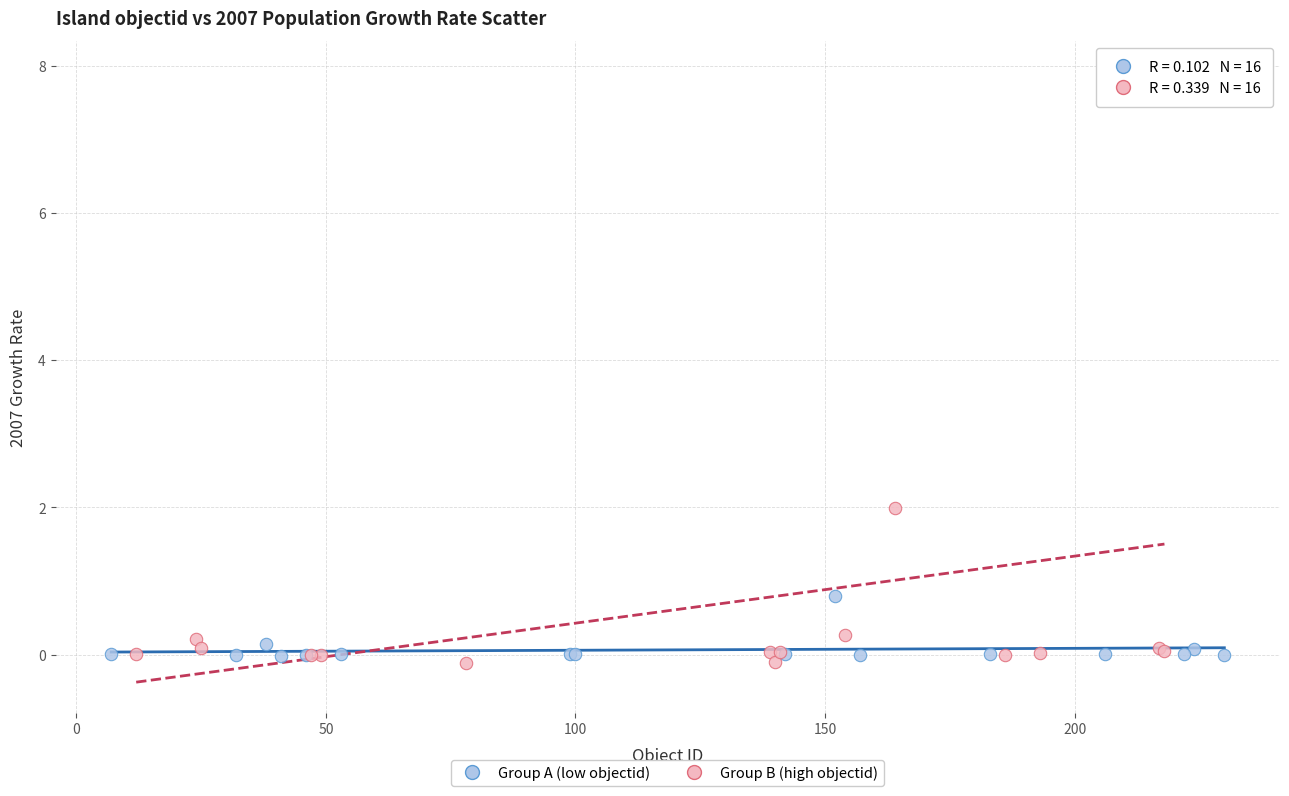

Which series contains the highest Y value?

Group B (high objectid)